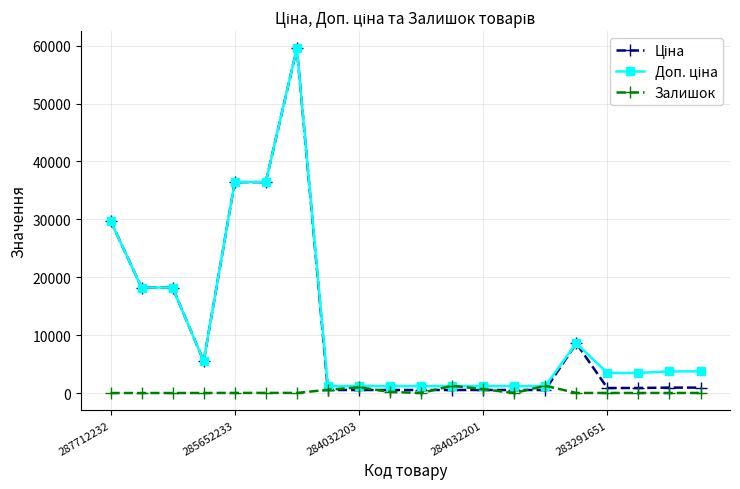

At how many categories does at least one series exceed 25547?

4